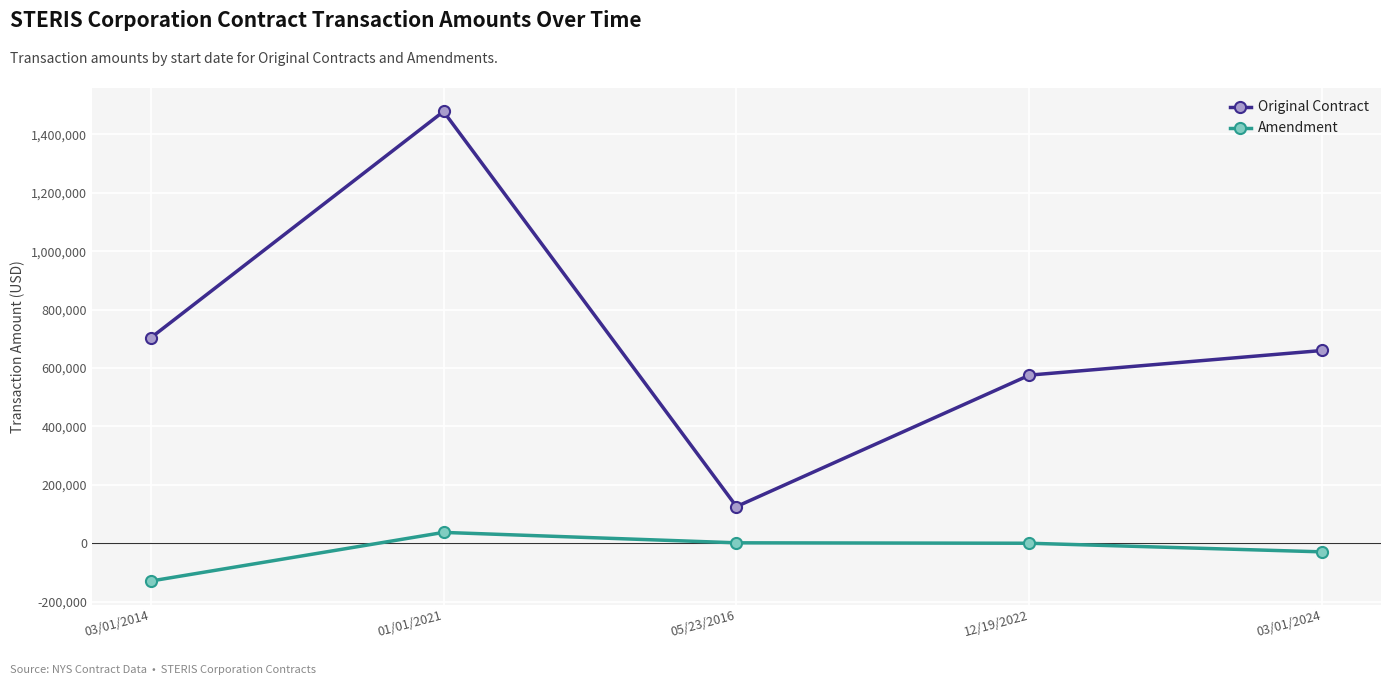

True or false: Original Contract and Amendment cross at least once.

False